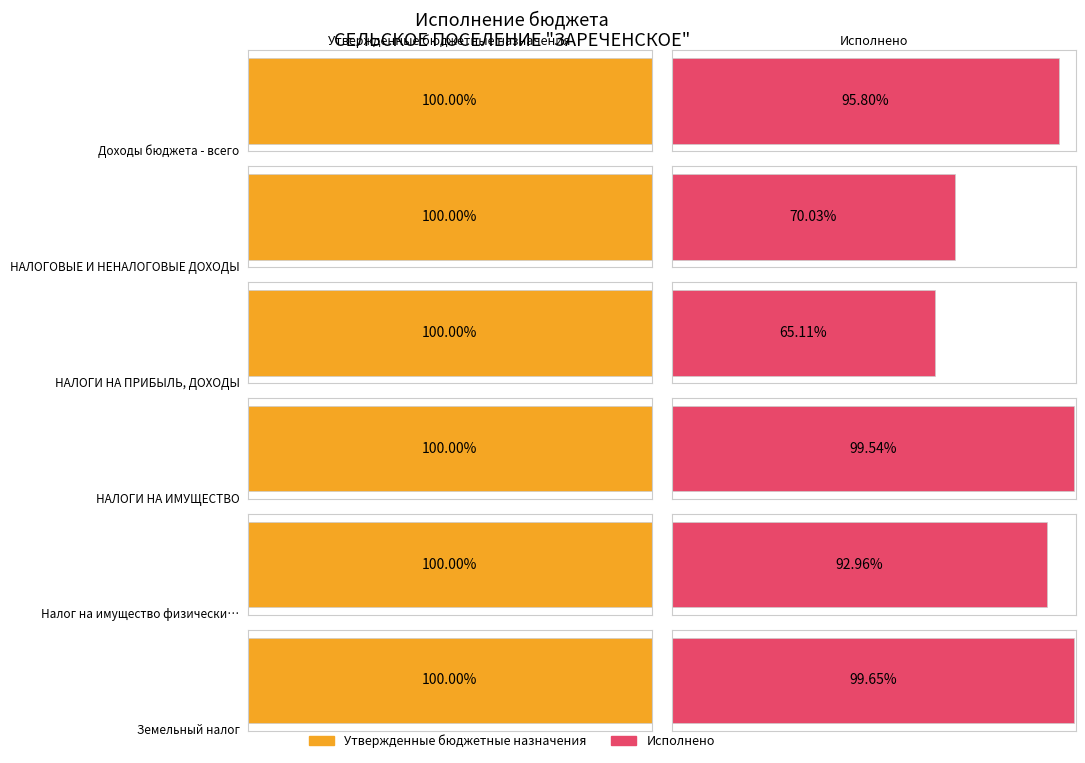

How many data points in Исполнено are above 187515?

3